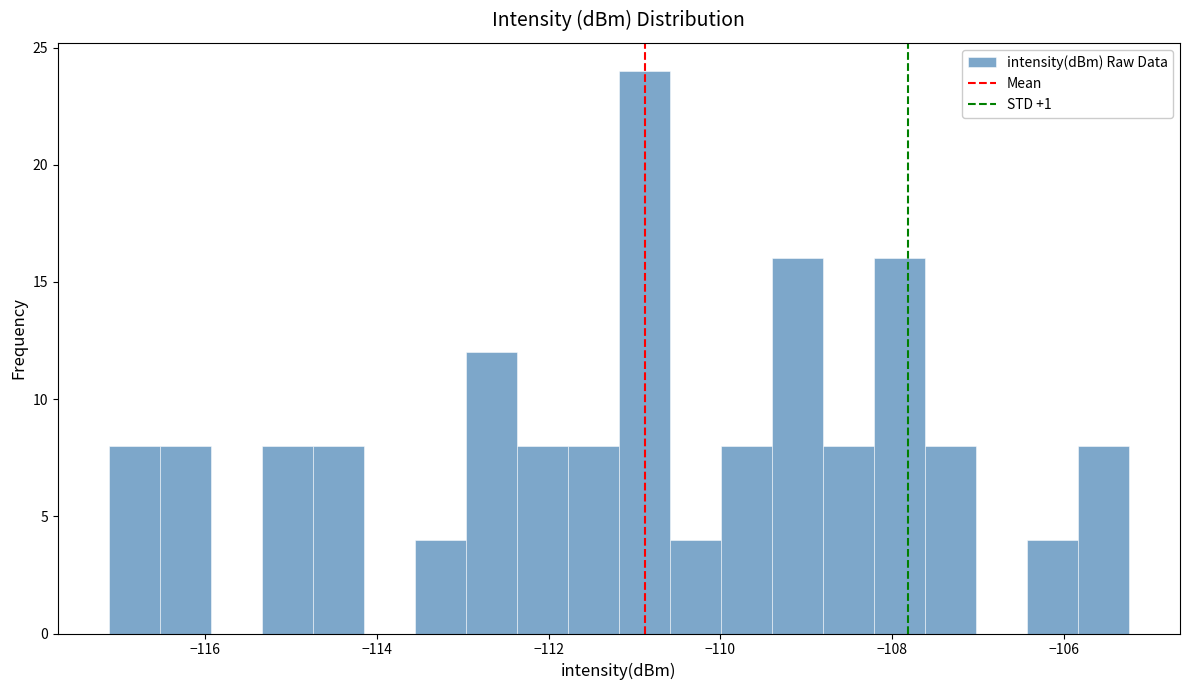

Around what value on the x-axis is the tallest bar? Give the approximate position of its centre, as read against the axis.

-110.8